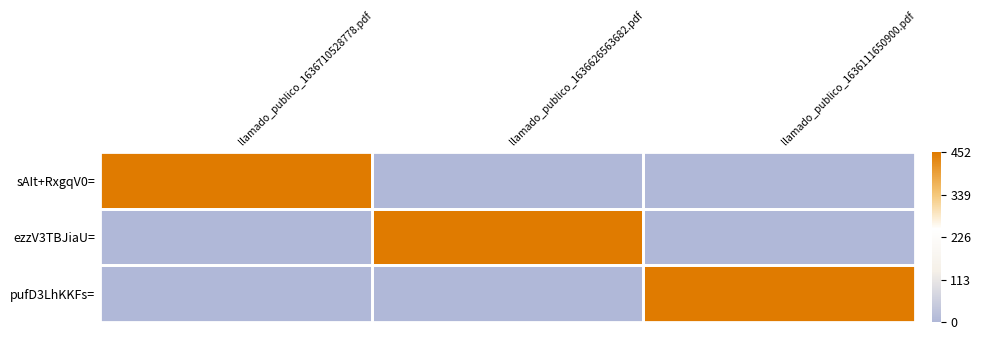

How many data points does each series have?

3